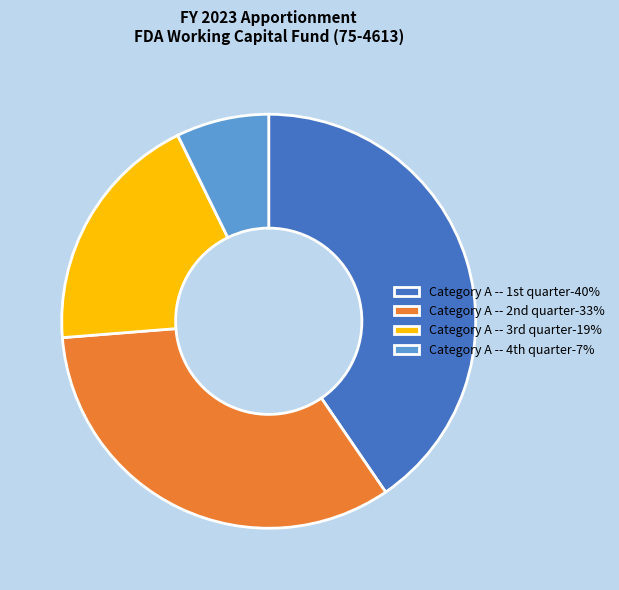

Rank the categories by value from lowest to highest.

Category A -- 4th quarter, Category A -- 3rd quarter, Category A -- 2nd quarter, Category A -- 1st quarter